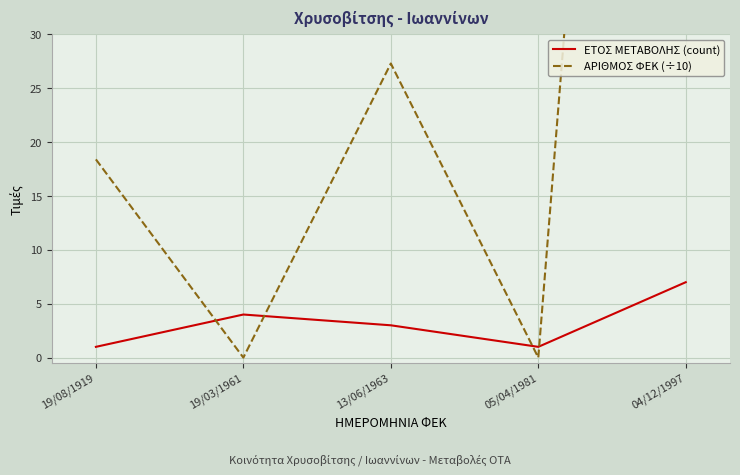

Rank the categories by ΑΡΙΘΜΟΣ ΦΕΚ (÷10) value from highest to lowest.

04/12/1997, 13/06/1963, 19/08/1919, 19/03/1961, 05/04/1981